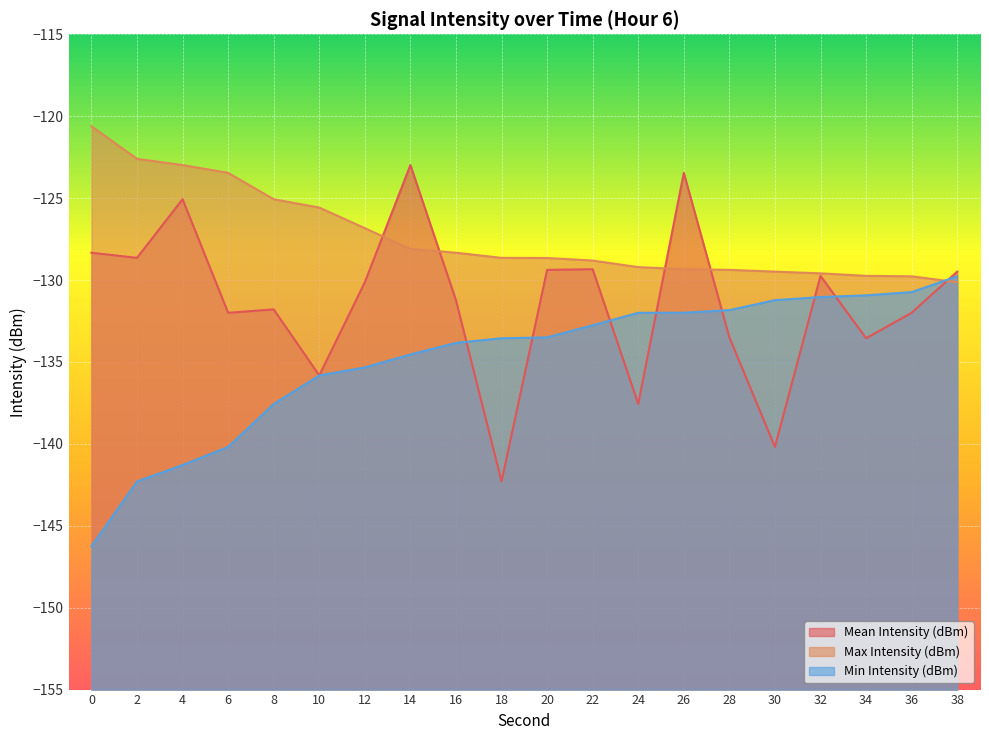

The Max Intensity (dBm) series shows -38.0 at 30. True or false?

False